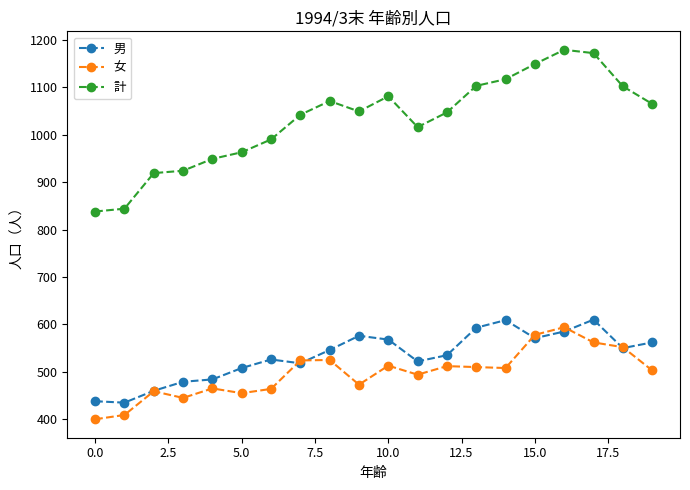

Which series has the largest total across all categories?

計